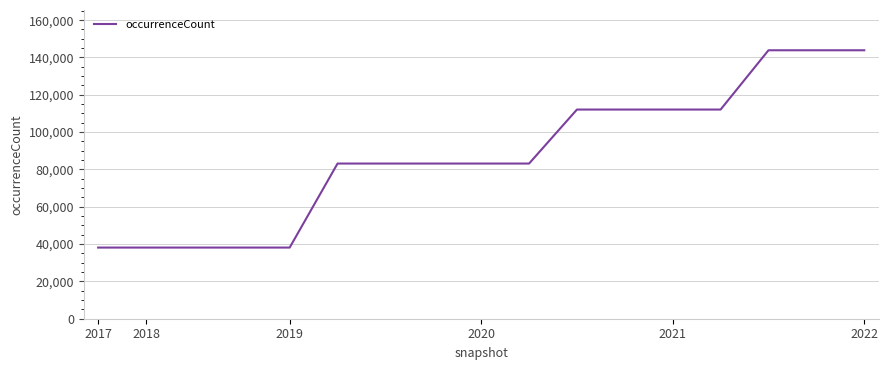

What is the greatest value displayed?

143864